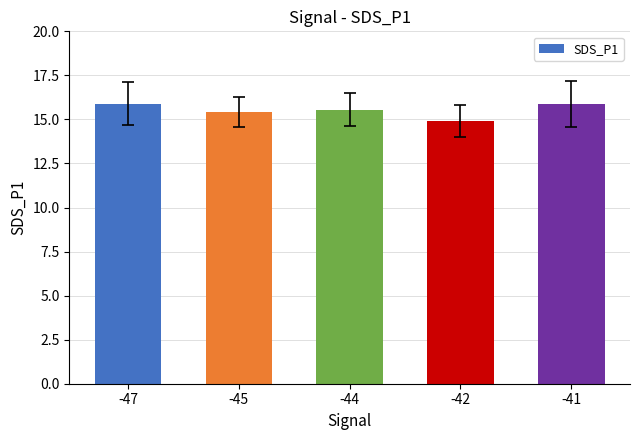

What is the greatest value displayed?

15.9